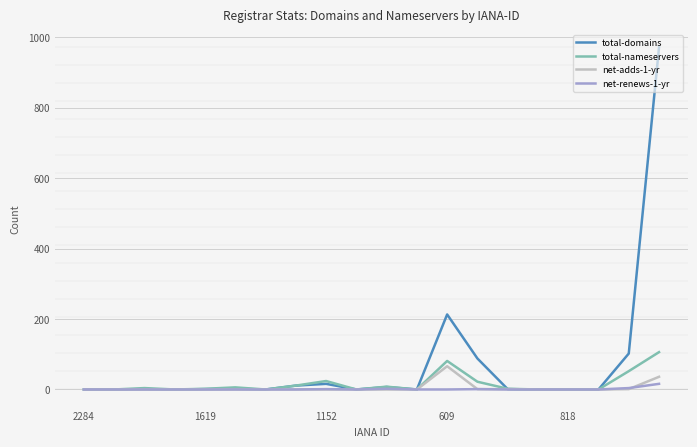

Which series has the widest spread of values?

total-domains